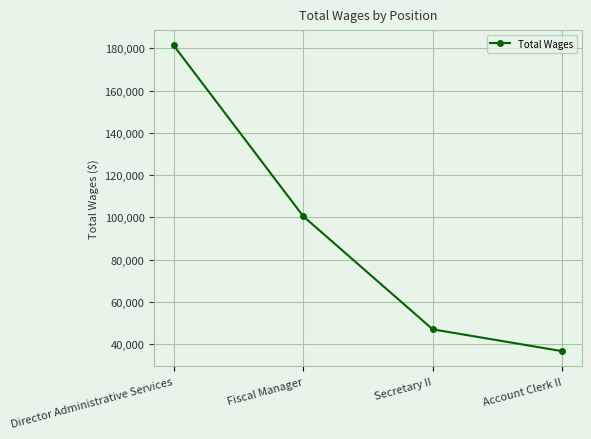

Reading left to right, list all the values displayed in this chart.

Director Administrative Services=181423	Fiscal Manager=100561	Secretary II=46991	Account Clerk II=36663